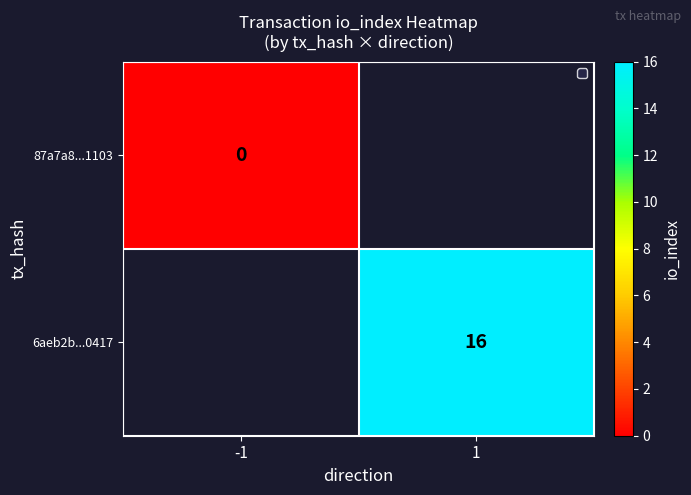

Count the number of categories in the chart.

2